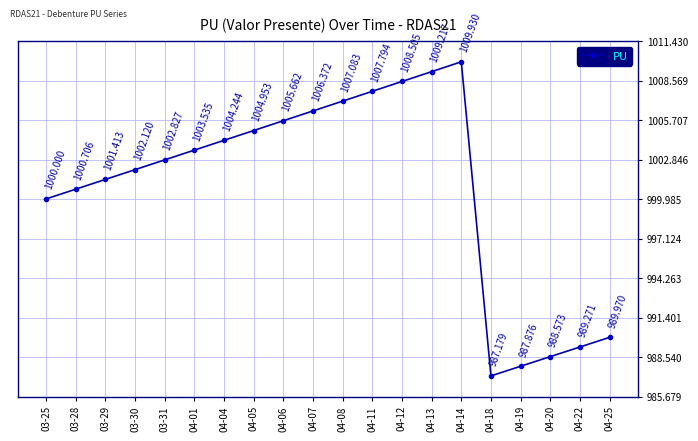

Which category has the highest value across all series?

04-14